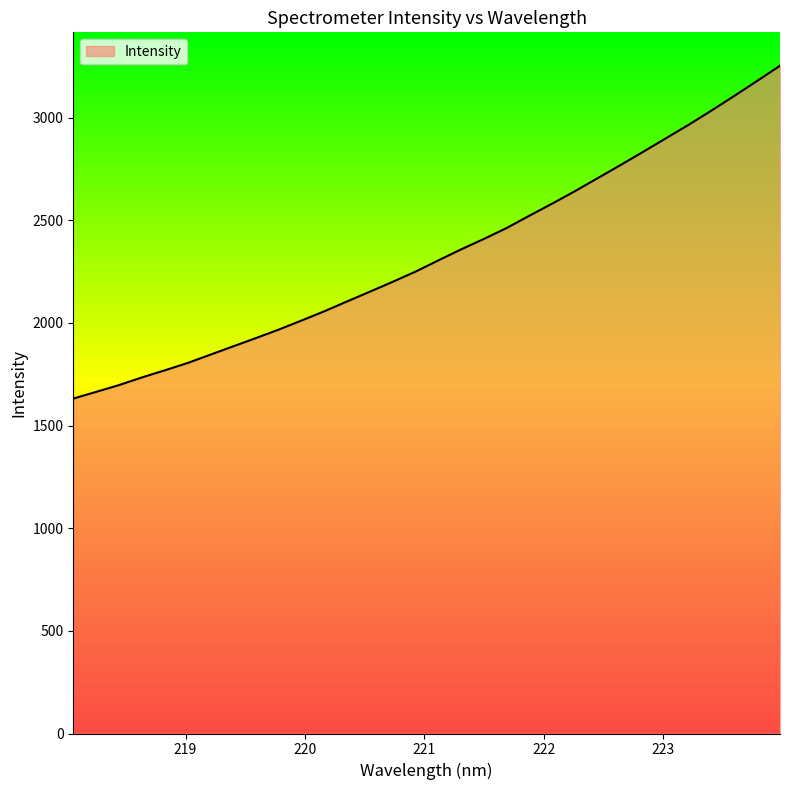

What is the smallest value displayed?

1631.1